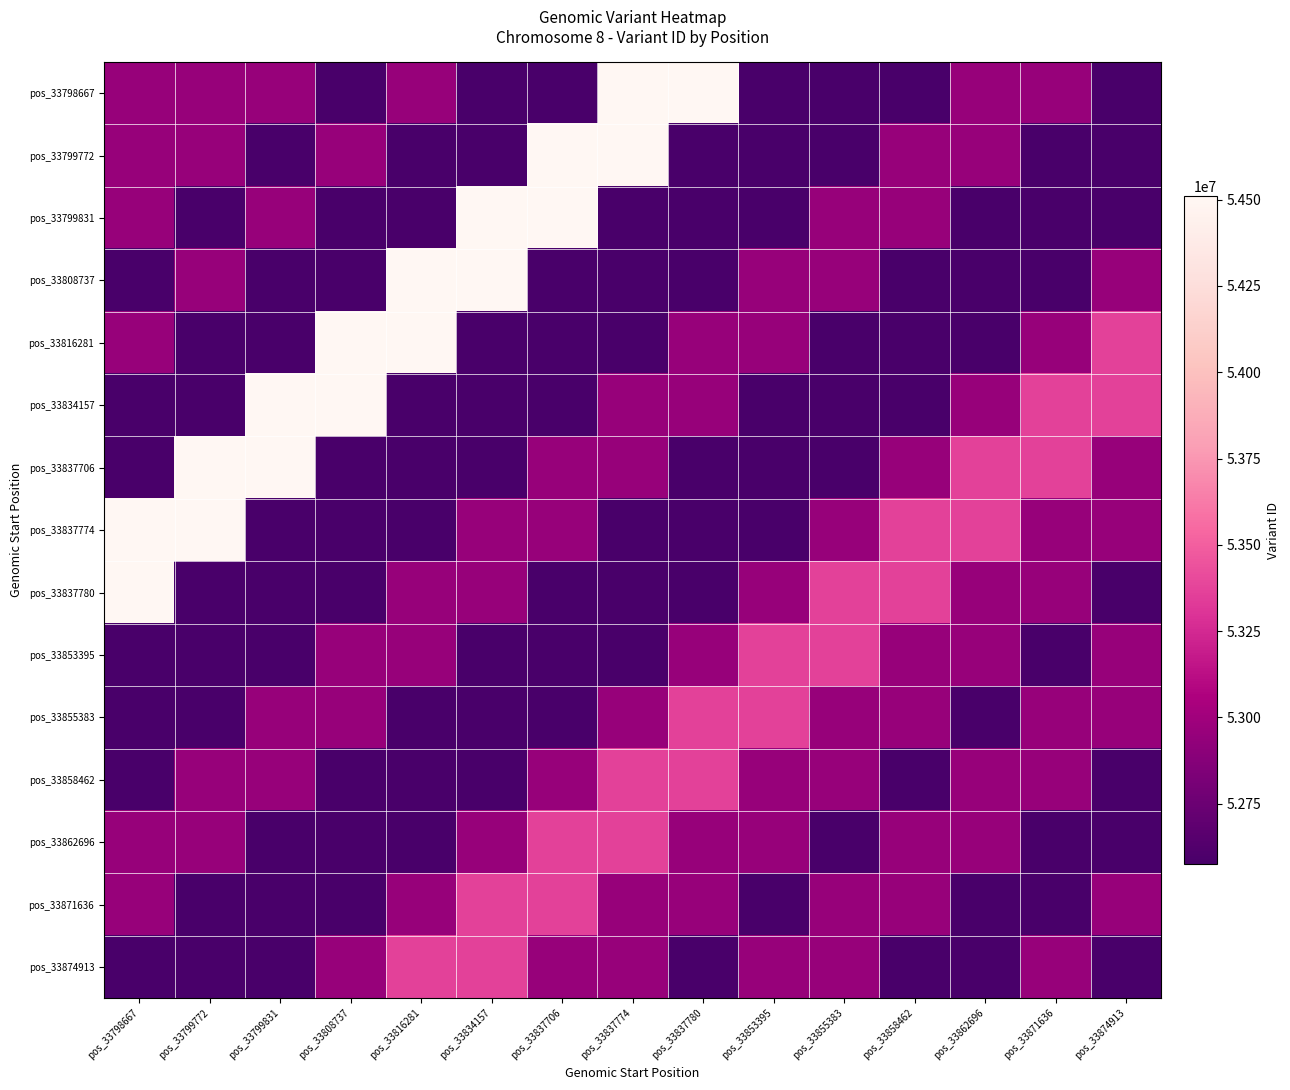

Rank the series by their maximum value, from lowest to highest.

pos_33853395, pos_33855383, pos_33858462, pos_33862696, pos_33871636, pos_33874913, pos_33798667, pos_33799772, pos_33799831, pos_33808737, pos_33816281, pos_33834157, pos_33837706, pos_33837774, pos_33837780